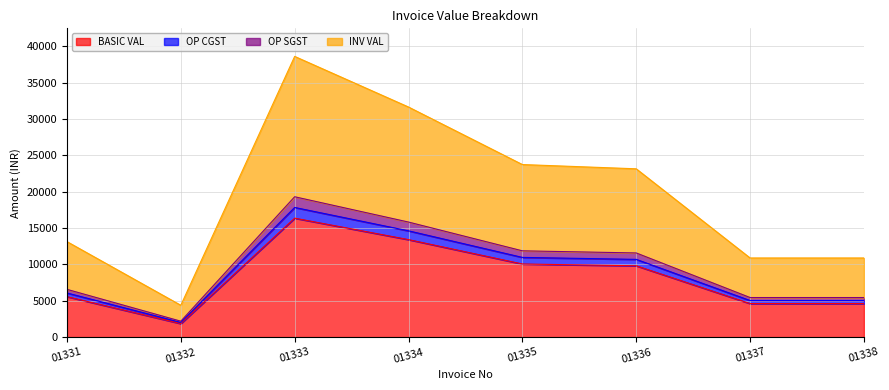

What is the spread (max minus min) of values at 01333?

22249.9